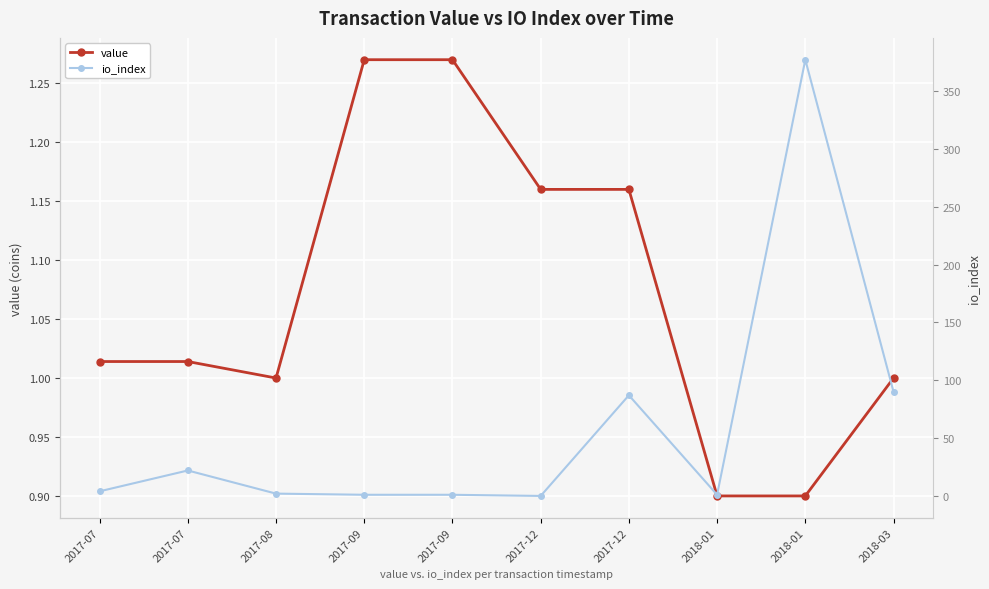

Is the value of value at 2017-07 greater than the value of io_index at 2018-03?

No